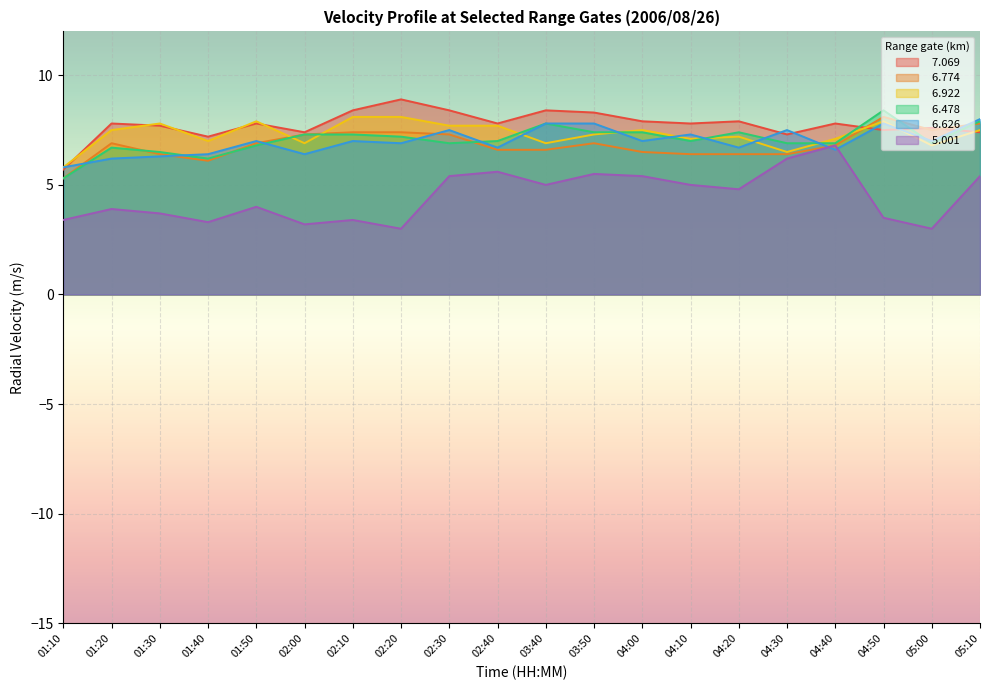

True or false:   5.001 has a value of 3.5 at 04:50.

True